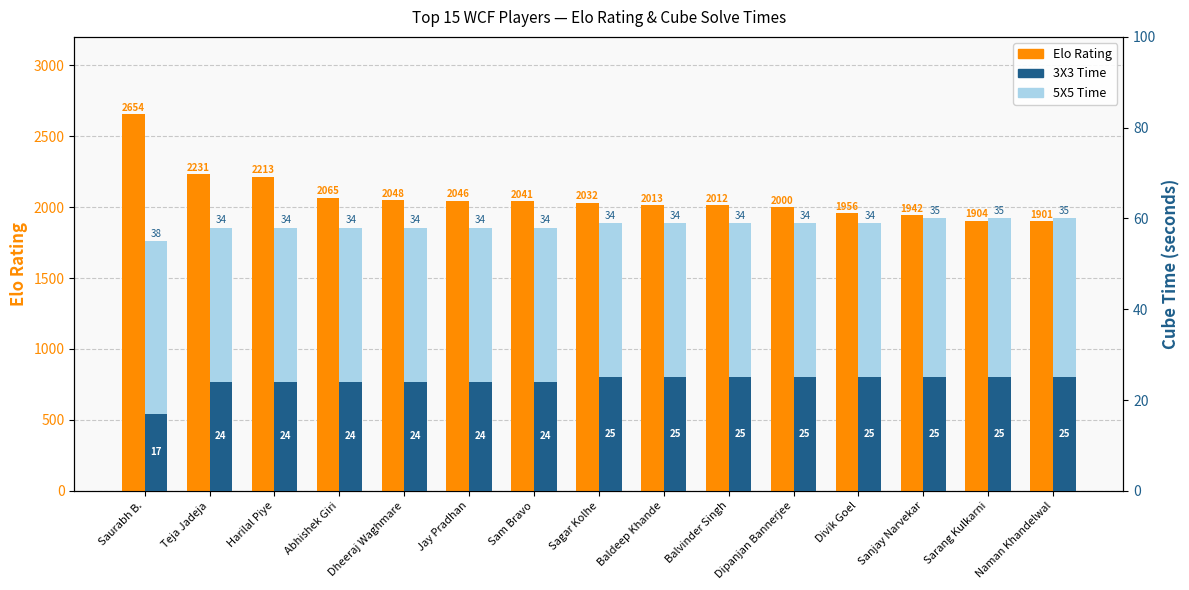

At which category is the sum across all series the highest?

Saurabh B.